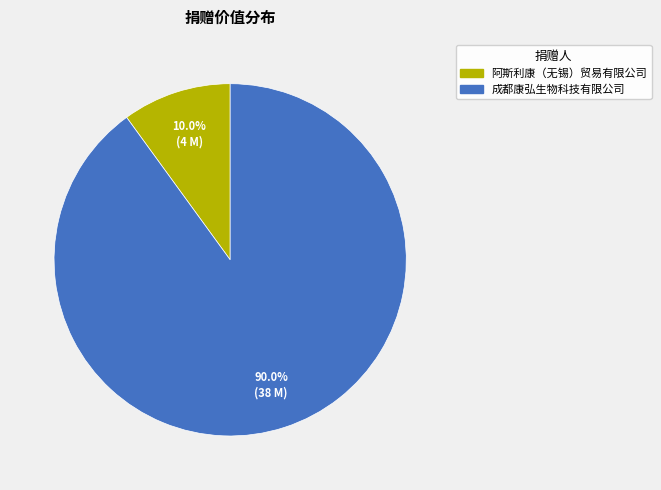

To the nearest percent, what portion does 成都康弘生物科技有限公司 represent?

90%